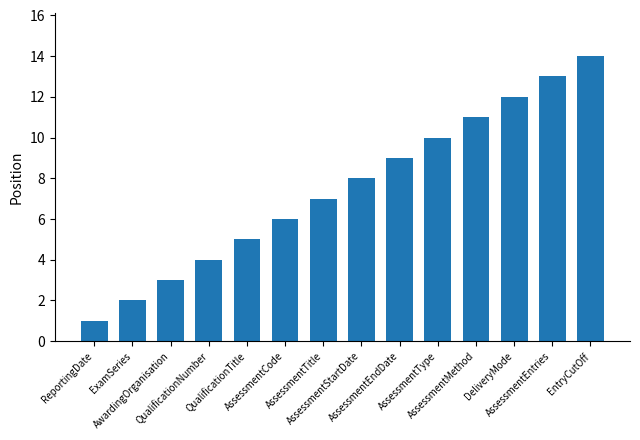

Rank the categories by value from lowest to highest.

ReportingDate, ExamSeries, AwardingOrganisation, QualificationNumber, QualificationTitle, AssessmentCode, AssessmentTitle, AssessmentStartDate, AssessmentEndDate, AssessmentType, AssessmentMethod, DeliveryMode, AssessmentEntries, EntryCutOff